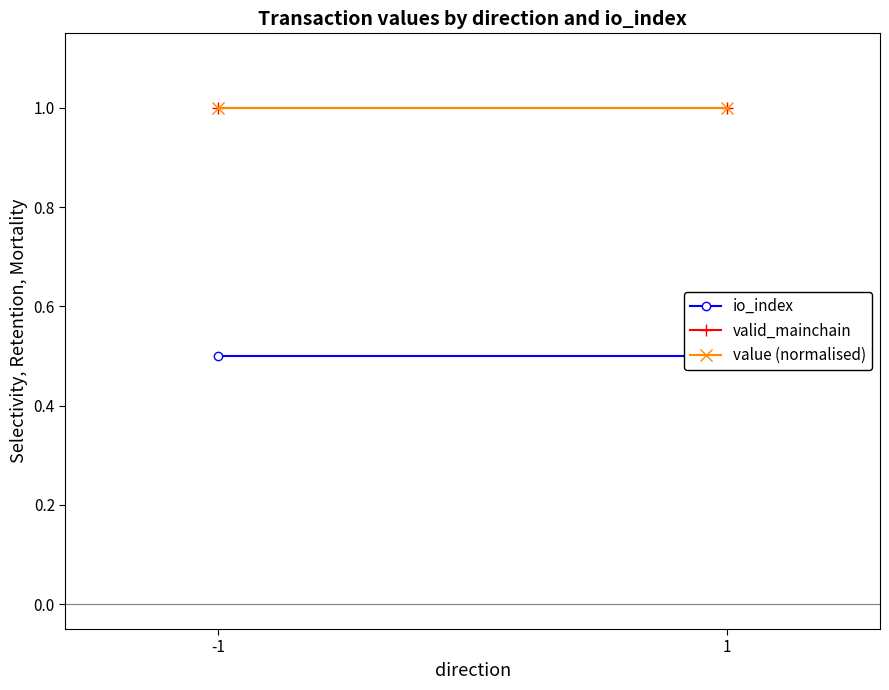

Which series has the largest total across all categories?

valid_mainchain